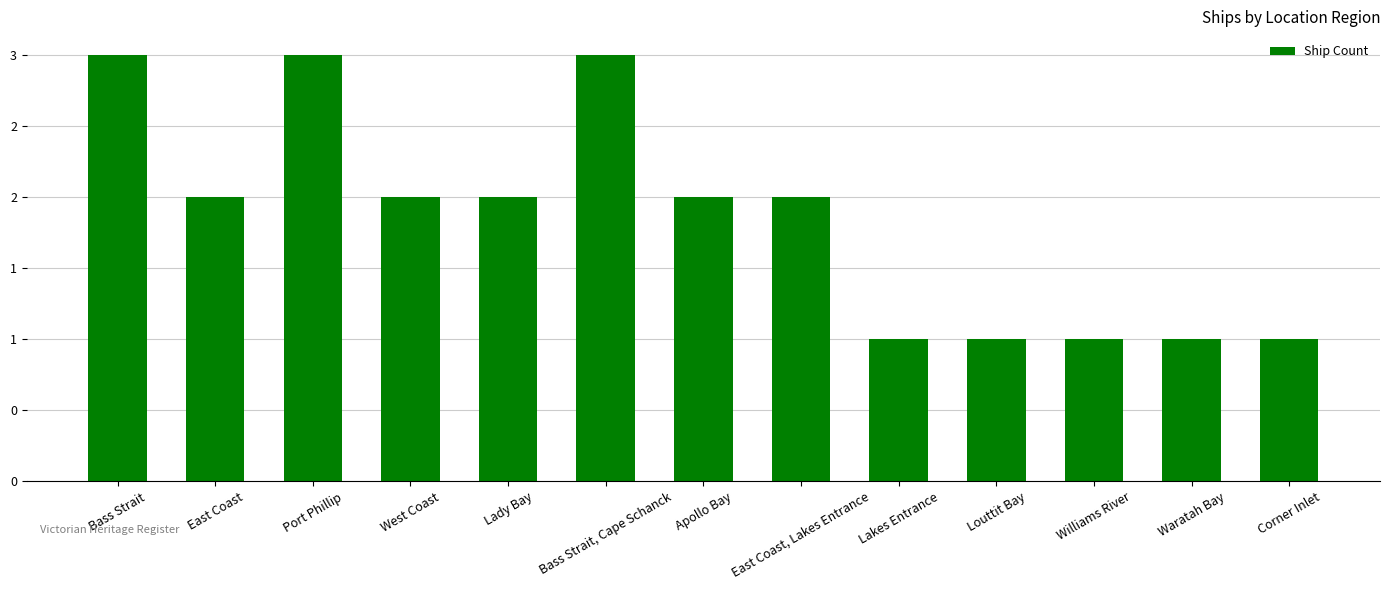

What is the difference between the maximum and second lowest values?

2